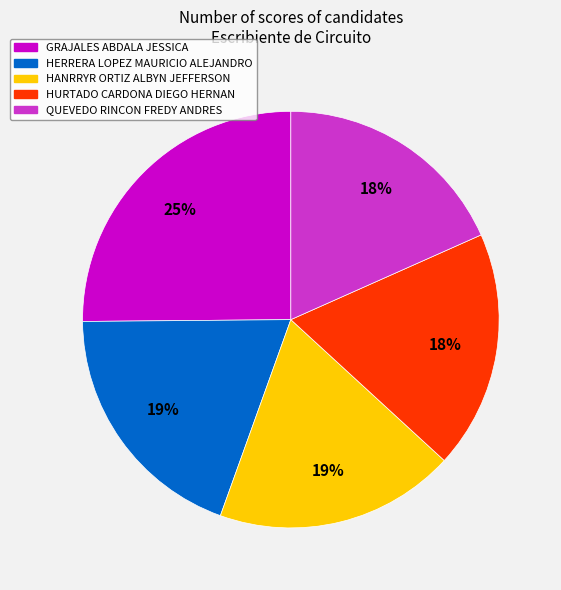

Which slice is the largest?

GRAJALES ABDALA JESSICA